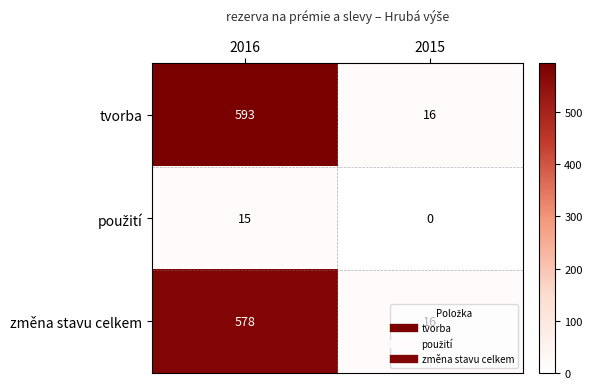

The změna stavu celkem series shows 578 at 2016. True or false?

True